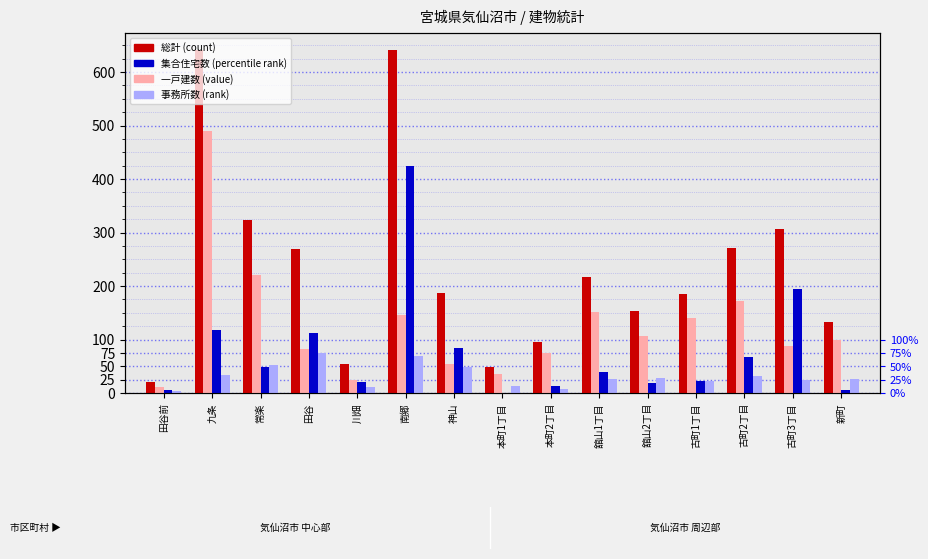

The value of 集合住宅数 at 舘山1丁目 is 53. True or false?

False